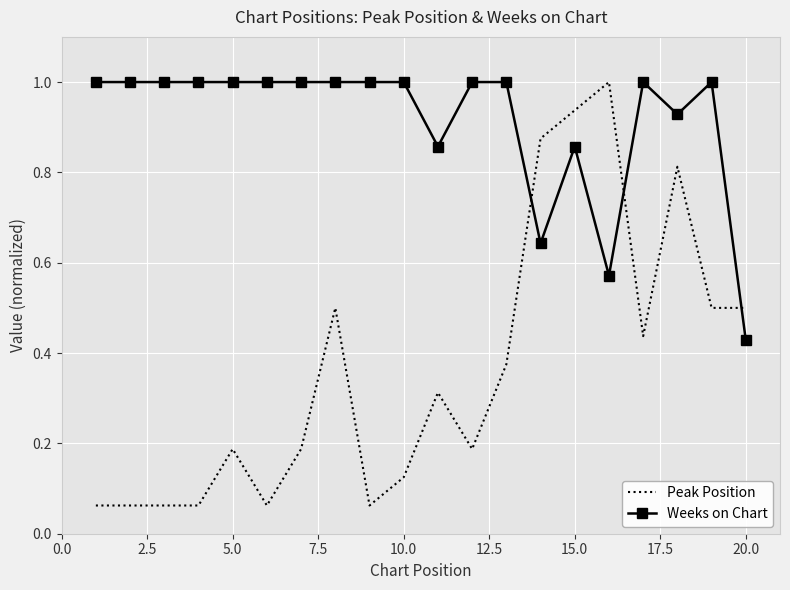

Rank the series by their average value, from highest to lowest.

Weeks on Chart, Peak Position